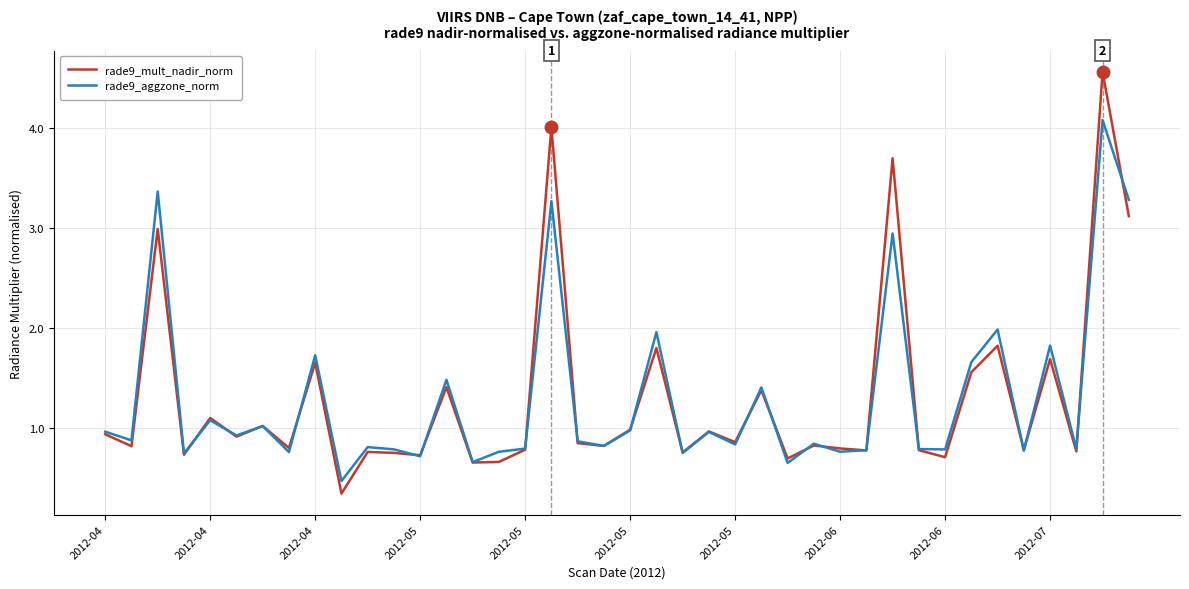

Which series has the largest range (max minus min)?

rade9_mult_nadir_norm